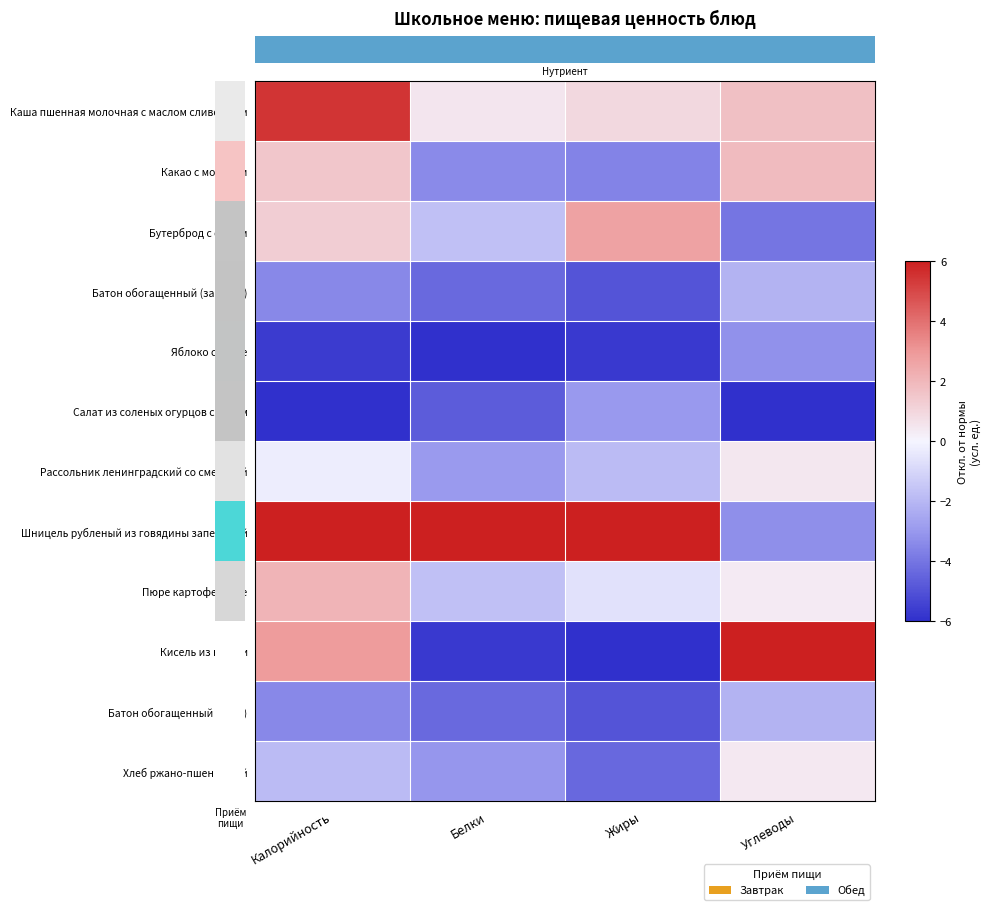

Rank the series by their maximum value, from highest to lowest.

Шницель рубленый из говядины запеченый, Кисель из кураги, Каша пшенная молочная с маслом сливочным, Бутерброд с сыром, Пюре картофельное, Какао с молоком, Рассольник ленинградский со сметаной, Хлеб ржано-пшеничный, Батон обогащенный (завтрак), Батон обогащенный (обед), Салат из соленых огурцов с луком, Яблоко свежее